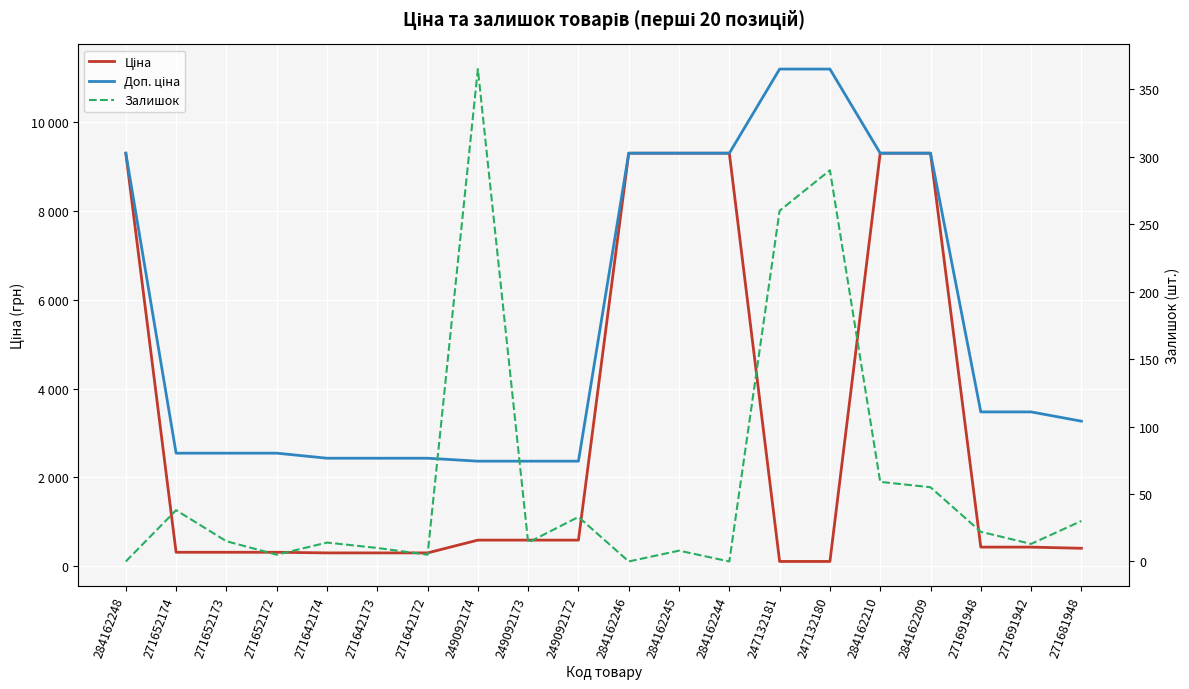

What is the sum of the Ціна values at 284162244 and 271642174?

9594.6